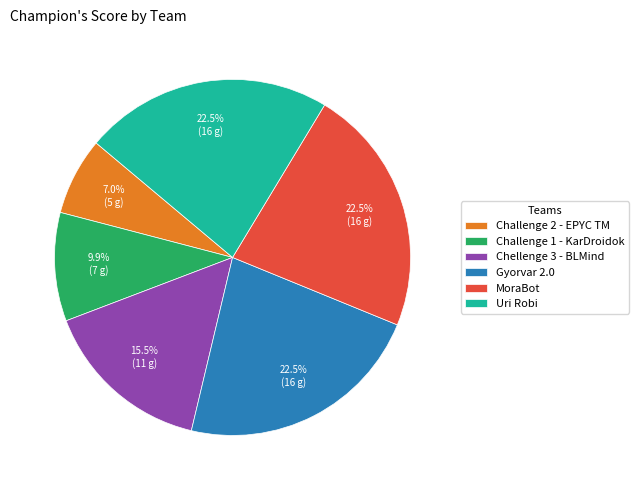

Between Challenge 1 - KarDroidok and Gyorvar 2.0, which is larger?

Gyorvar 2.0